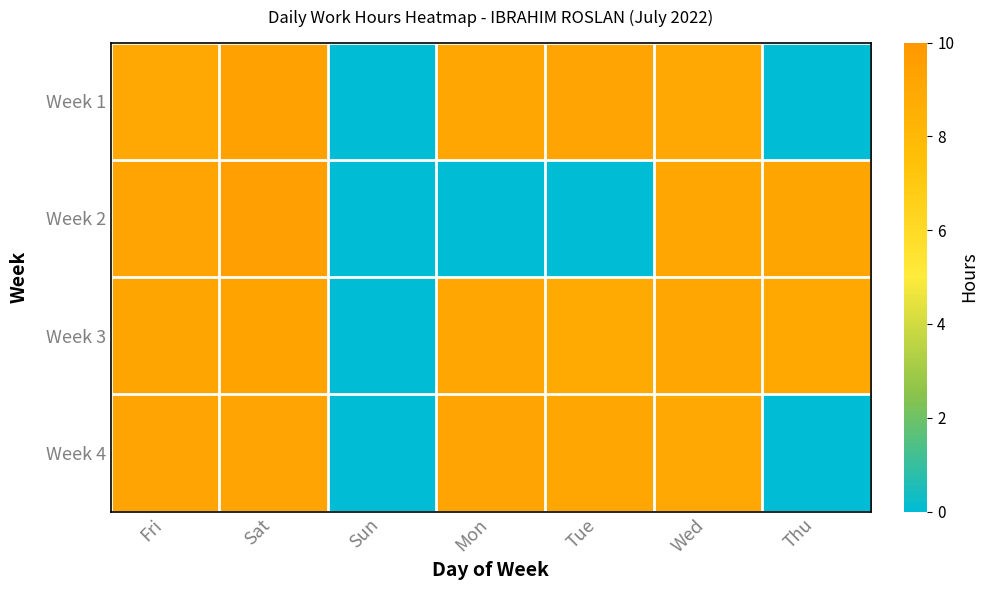

Which has a higher value, Fri or Sat?

Sat